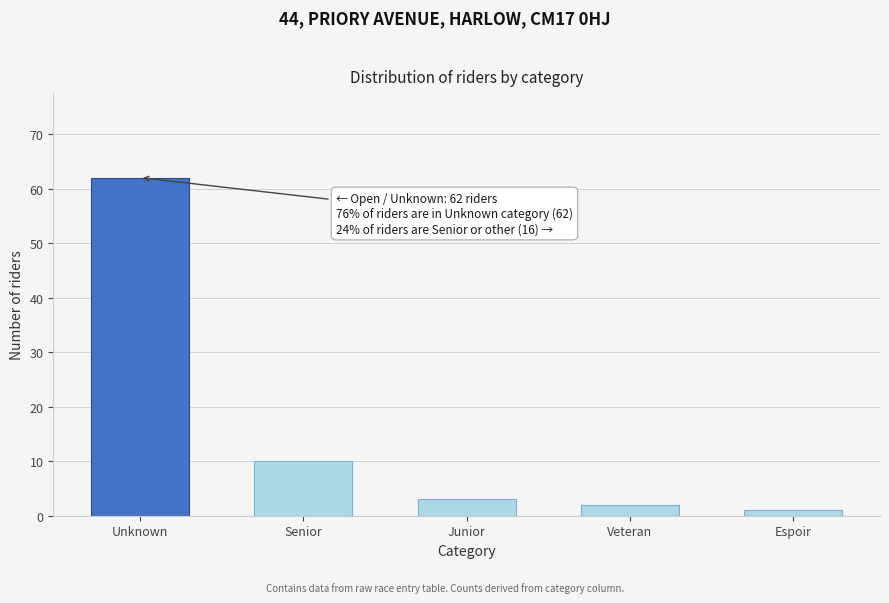

Reading right to left, extract all data points from this chart.

Espoir=1	Veteran=2	Junior=3	Senior=10	Unknown=62